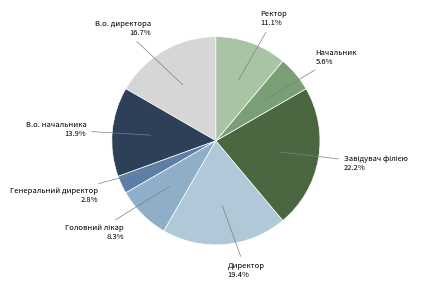

Is there any slice that represents more than half of the pie?

No